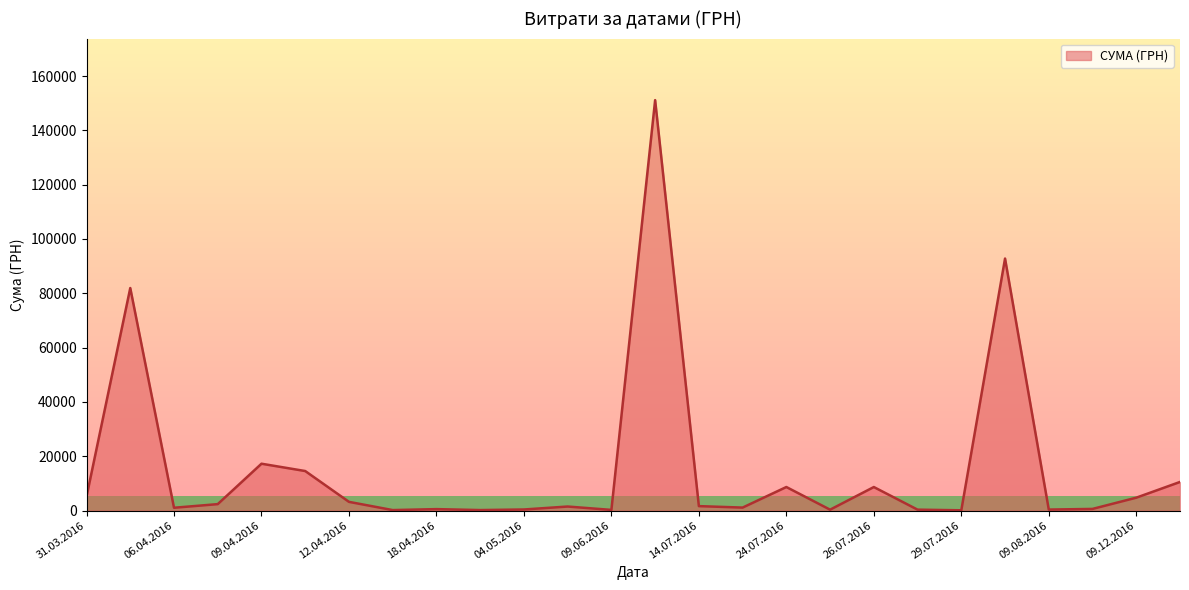

What is the difference between the maximum and minimum values?

151018.1